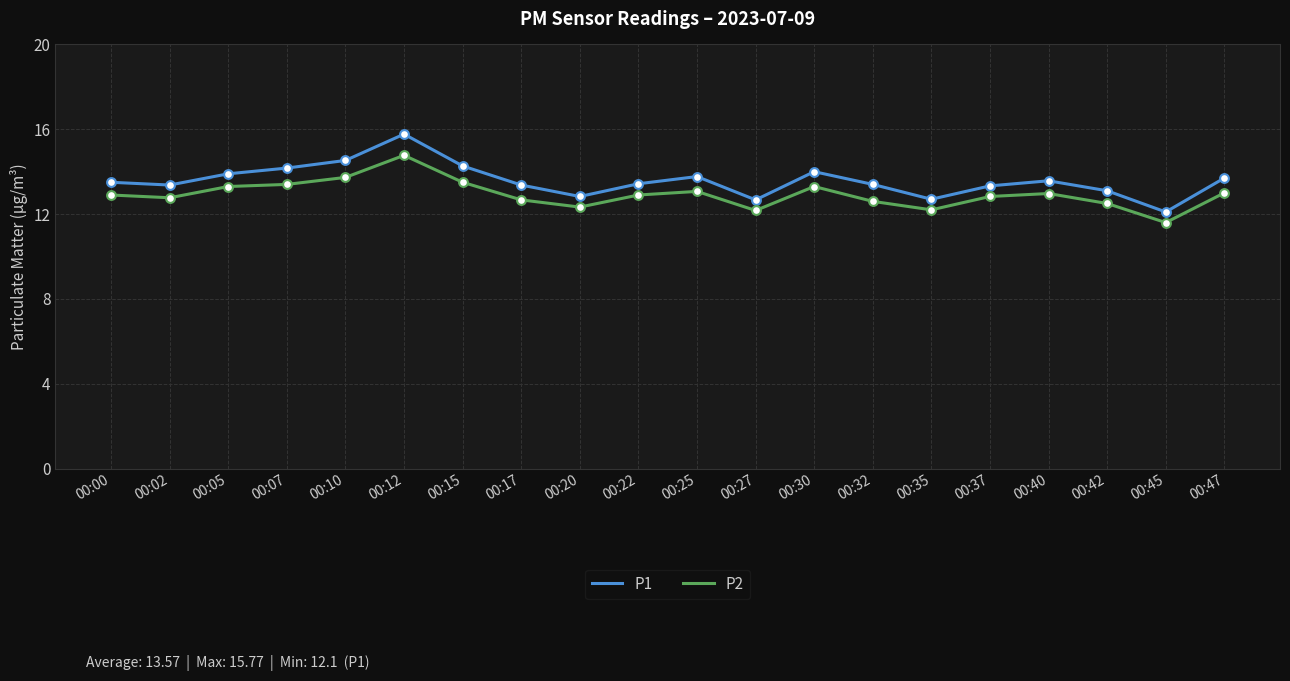

What is the total value across all series at 00:47?

26.7